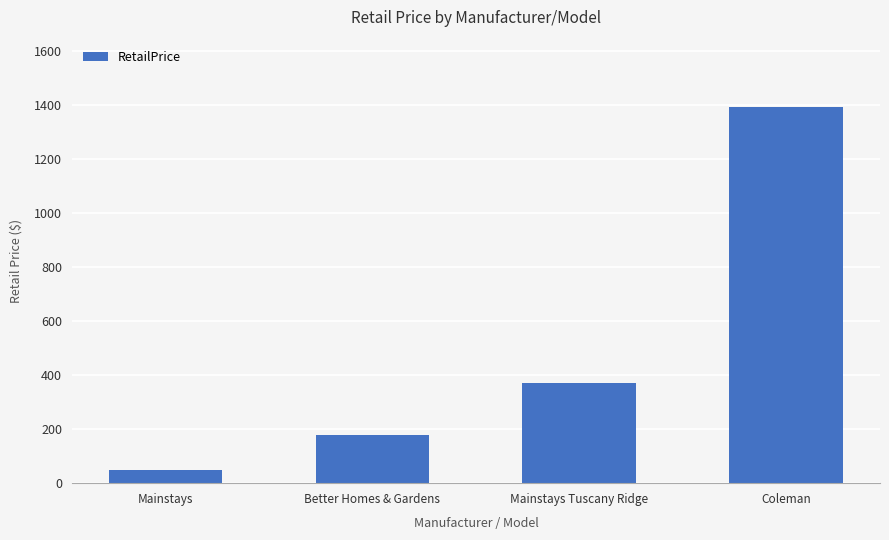

List the labels in order of value, smallest first.

Mainstays, Better Homes & Gardens, Mainstays Tuscany Ridge, Coleman